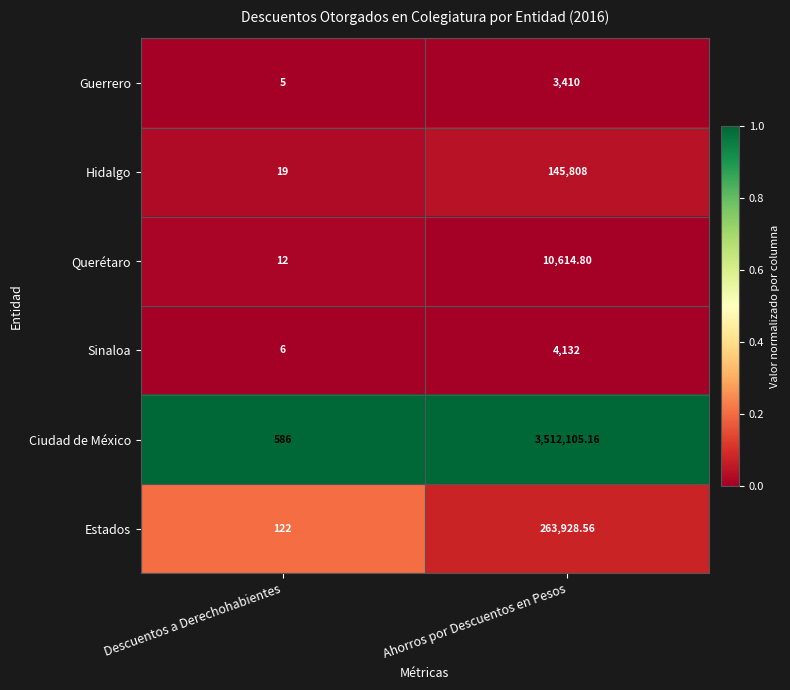

What is the spread (max minus min) of values at Ahorros por Descuentos en Pesos?

3508695.2